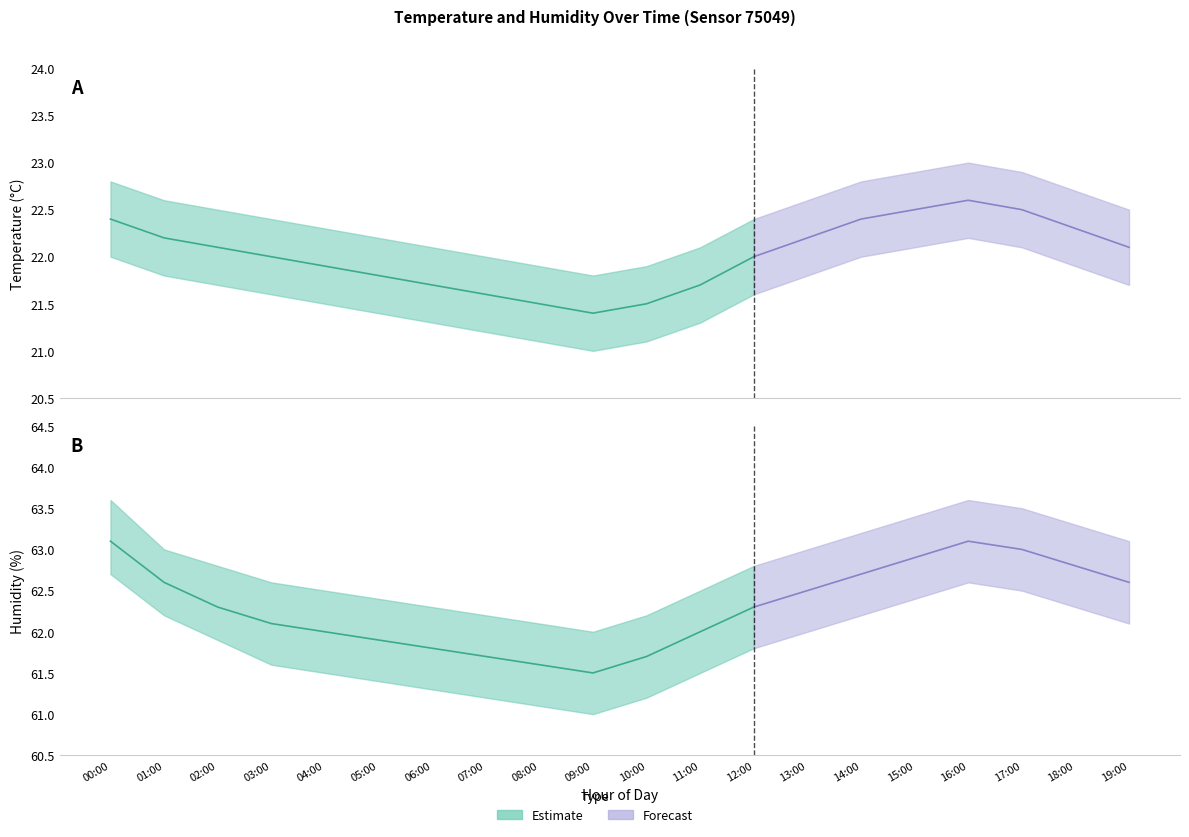

At which category is the sum across all series the highest?

16:00